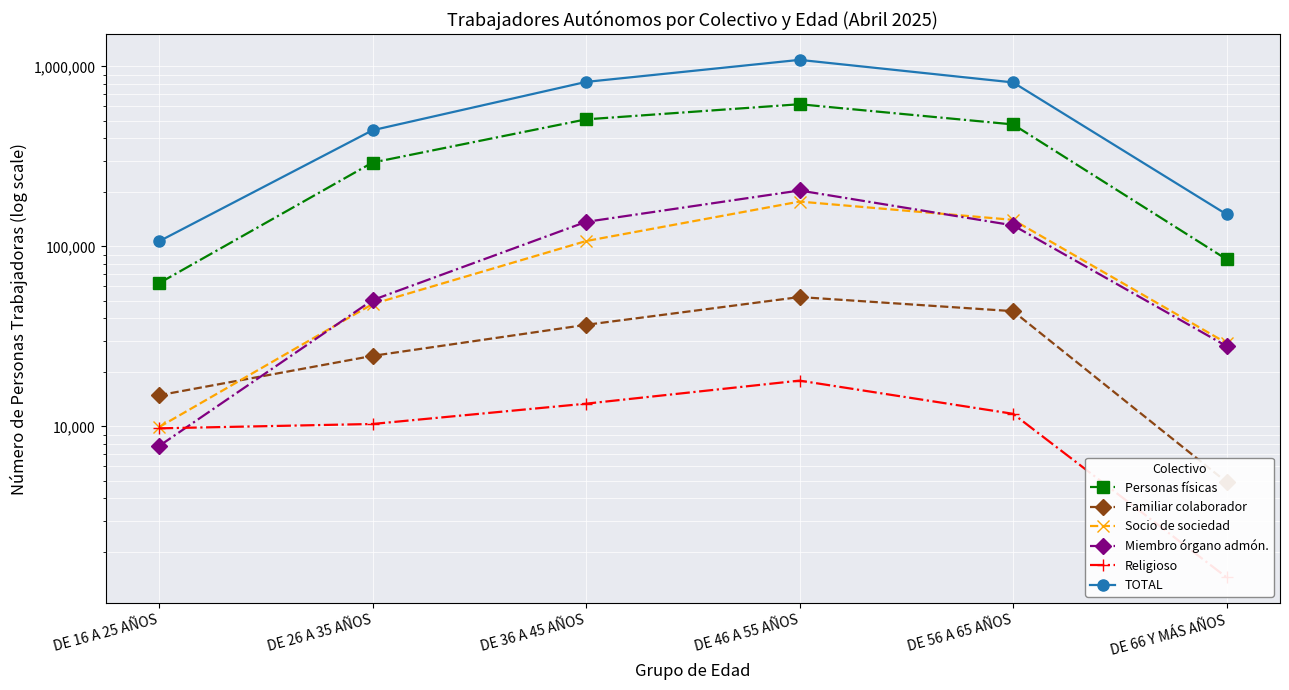

What is the sum of the Miembro órgano admón. values at DE 66 Y MÁS AÑOS and DE 26 A 35 AÑOS?

78235